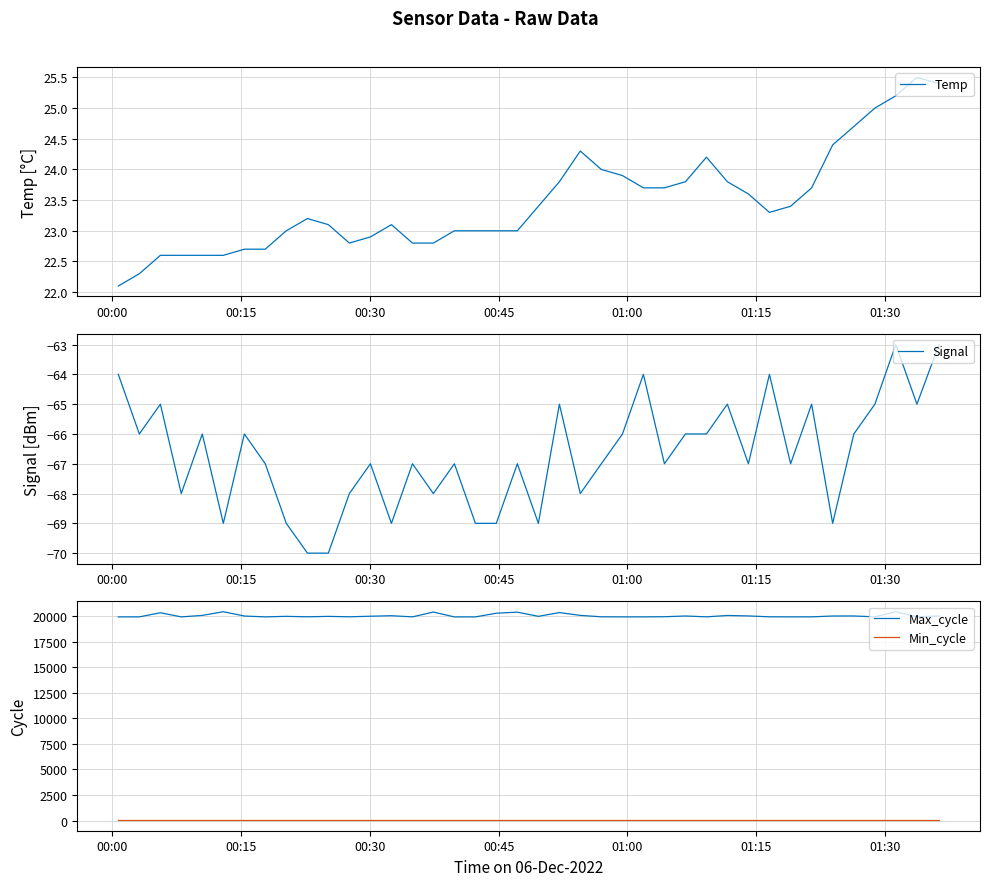

Reading right to left, list all the values displayed in this chart.

Temp: 25.4	25.5	25.2	25.0	24.7	24.4	23.7	23.4	23.3	23.6	23.8	24.2	23.8	23.7	23.7	23.9	24.0	24.3	23.8	23.4	23.0	23.0	23.0	23.0	22.8	22.8	23.1	22.9	22.8	23.1	23.2	23.0	22.7	22.7	22.6	22.6	22.6	22.6	22.3	22.1
Signal: -63.0	-65.0	-63.0	-65.0	-66.0	-69.0	-65.0	-67.0	-64.0	-67.0	-65.0	-66.0	-66.0	-67.0	-64.0	-66.0	-67.0	-68.0	-65.0	-69.0	-67.0	-69.0	-69.0	-67.0	-68.0	-67.0	-69.0	-67.0	-68.0	-70.0	-70.0	-69.0	-67.0	-66.0	-69.0	-66.0	-68.0	-65.0	-66.0	-64.0
Max_cycle: 20003.0	19928.0	20413.0	19917.0	20003.0	19999.0	19916.0	19913.0	19920.0	20006.0	20049.0	19916.0	20001.0	19927.0	19913.0	19912.0	19921.0	20059.0	20334.0	19967.0	20375.0	20272.0	19912.0	19909.0	20385.0	19916.0	20027.0	19978.0	19920.0	19962.0	19920.0	19966.0	19912.0	19998.0	20417.0	20058.0	19913.0	20316.0	19913.0	19913.0
Min_cycle: 28.0	28.0	28.0	28.0	28.0	28.0	28.0	28.0	28.0	28.0	28.0	28.0	28.0	28.0	28.0	28.0	28.0	28.0	28.0	28.0	28.0	28.0	28.0	28.0	28.0	28.0	28.0	28.0	28.0	28.0	28.0	28.0	28.0	28.0	28.0	28.0	28.0	28.0	28.0	28.0